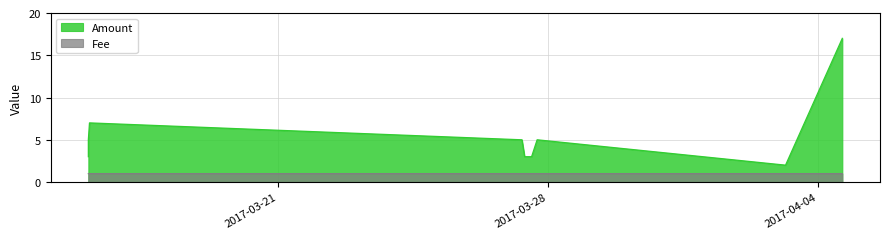

What are all the series names shown in the legend?

Amount, Fee